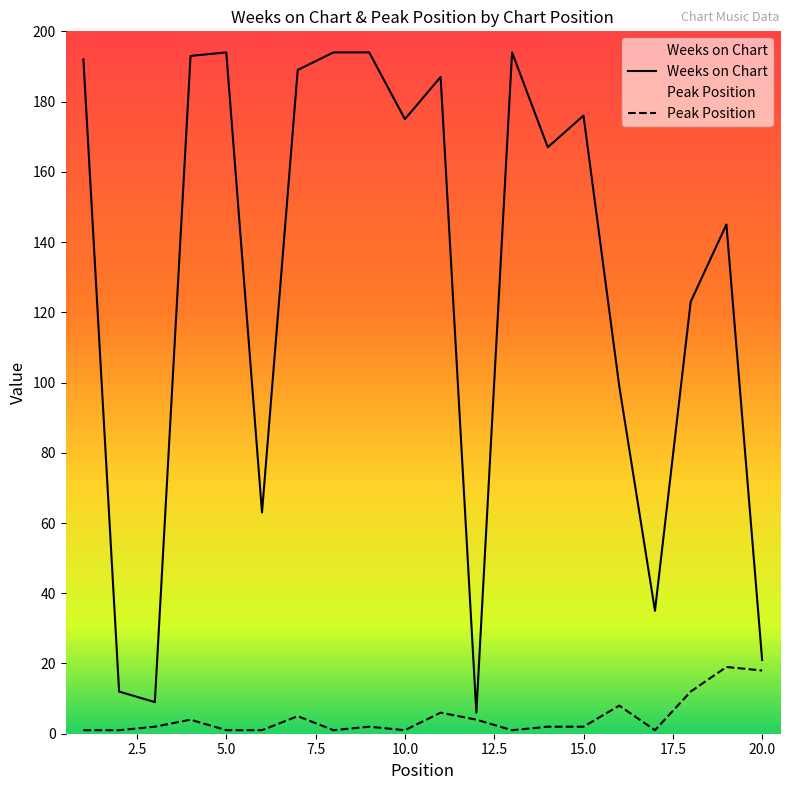

Which has a higher value, 3 or 13?

13